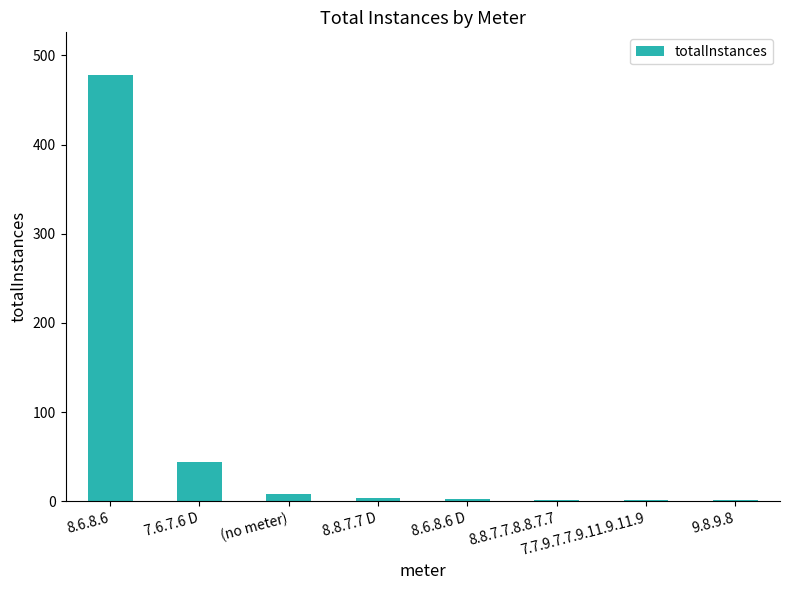

At which category does the chart reach its peak across all series?

8.6.8.6